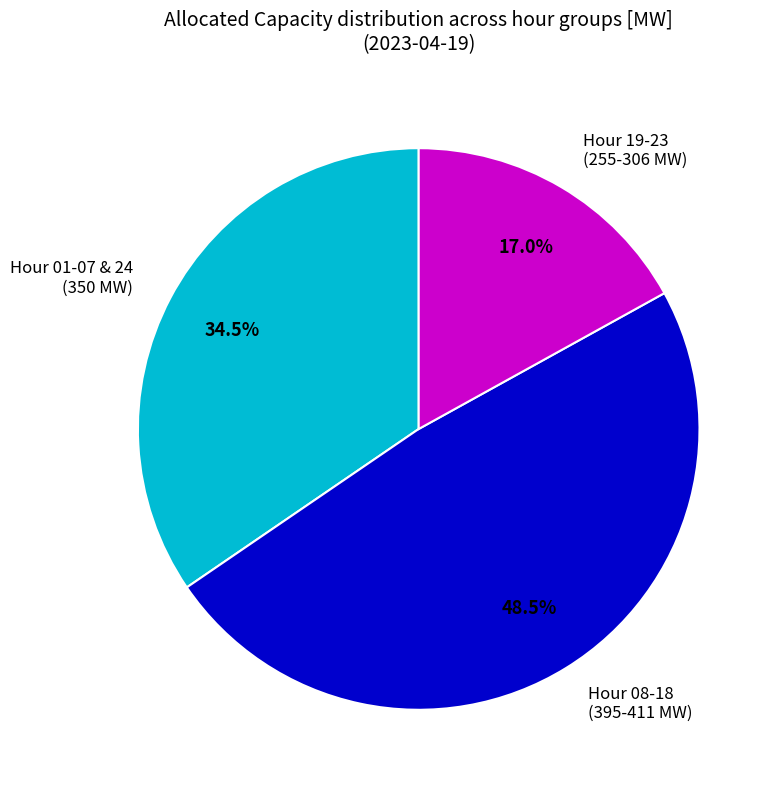

To the nearest percent, what is the average slice percentage?

33%